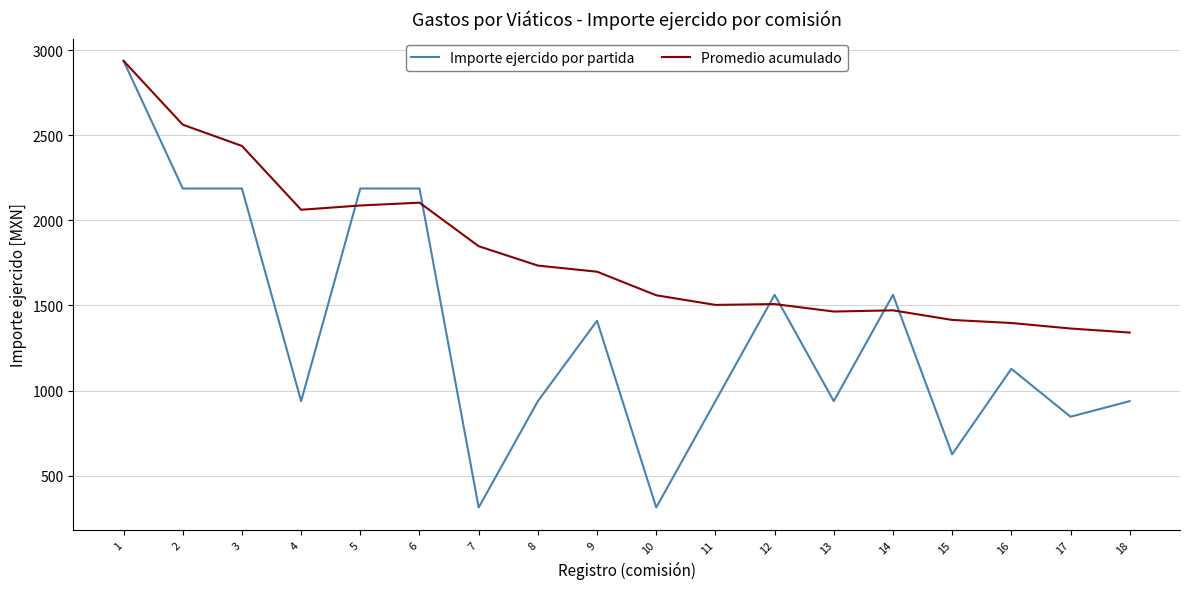

What is the difference between the highest and lowest values at 8?

796.9